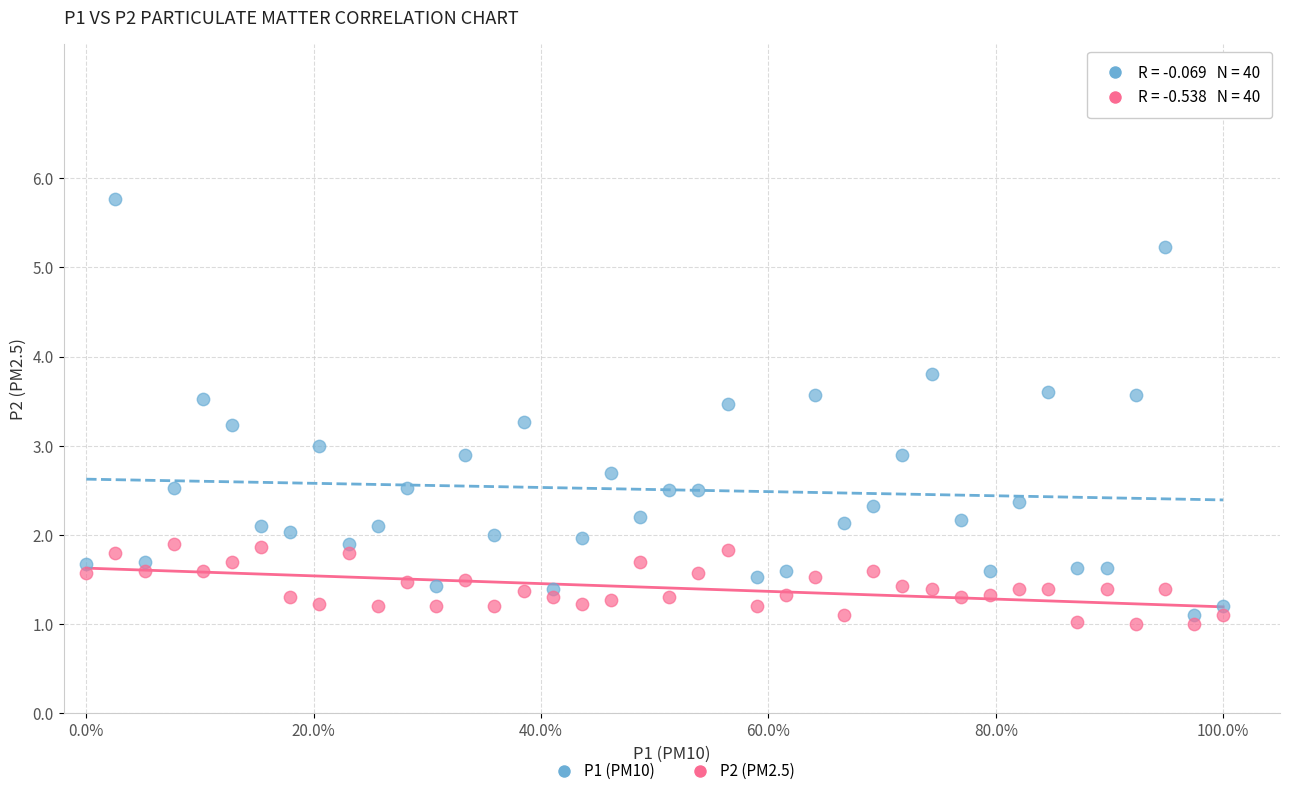

Across all data points, what is the range of Y values (max minus min)?

4.8